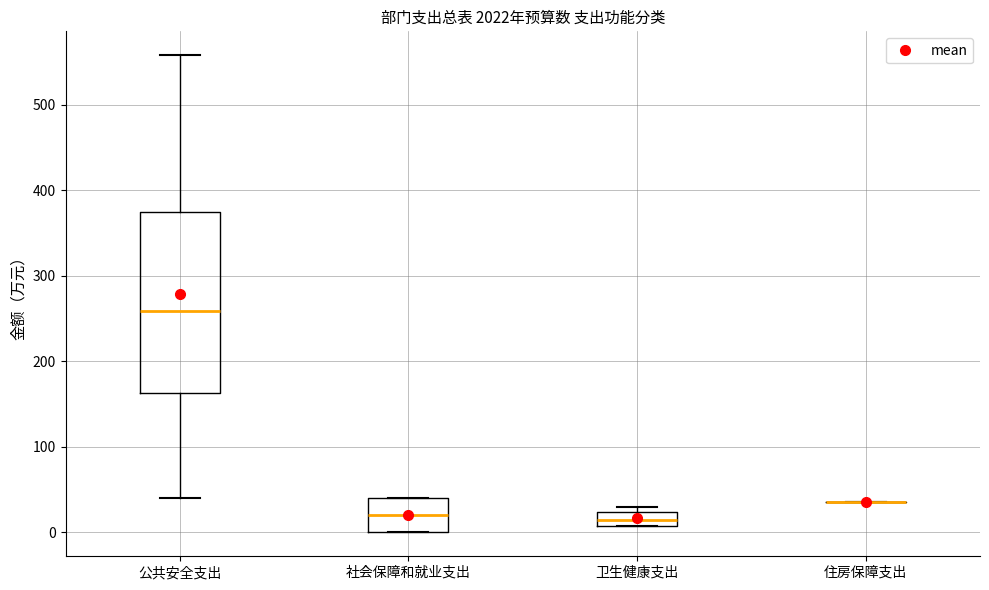

Reading left to right, read every box against the y-axis: the position of its median line, the range the box covers, and the ends of its whiskers. The values are not printed on the chart, so give them approximately, as read against the axis.

公共安全支出: median 260, box 160 to 370, whiskers 40 to 560
社会保障和就业支出: median 20, box 0 to 40, whiskers 0 to 40
卫生健康支出: median 10 (inside the box), box 10 to 20, whiskers 10 to 30
住房保障支出: box collapsed to a line at 40, whiskers 40 to 40